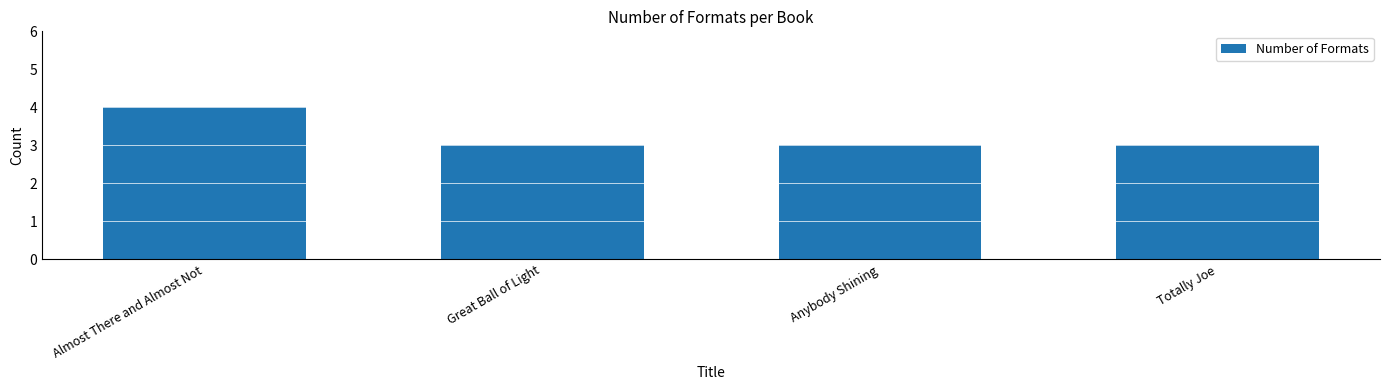

What is the label of the 3rd bar from the right?

Great Ball of Light